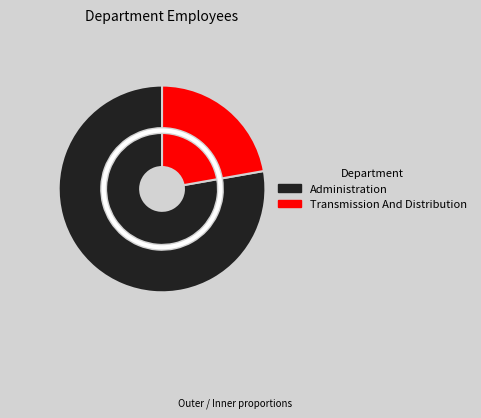

Count the number of slices in the pie.

2